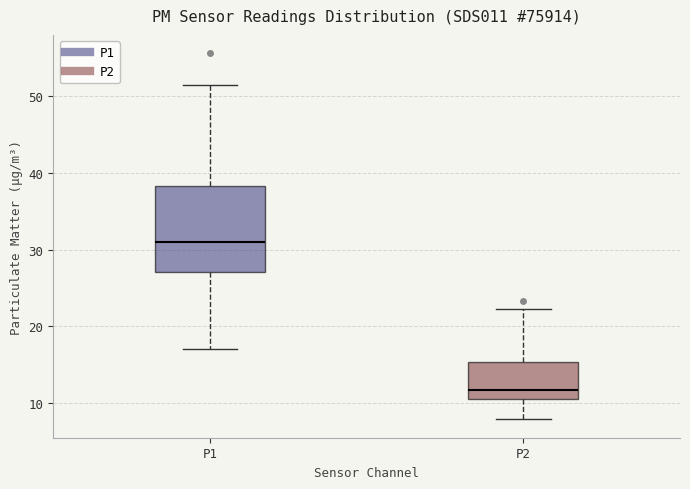

Reading left to right, read every box against the y-axis: the position of its median line, the range the box covers, and the ends of its whiskers. The values are not printed on the chart, so give them approximately, as read against the axis.

P1: median 31, box 27 to 38, whiskers 17 to 51
P2: median 12, box 11 to 15, whiskers 8 to 22